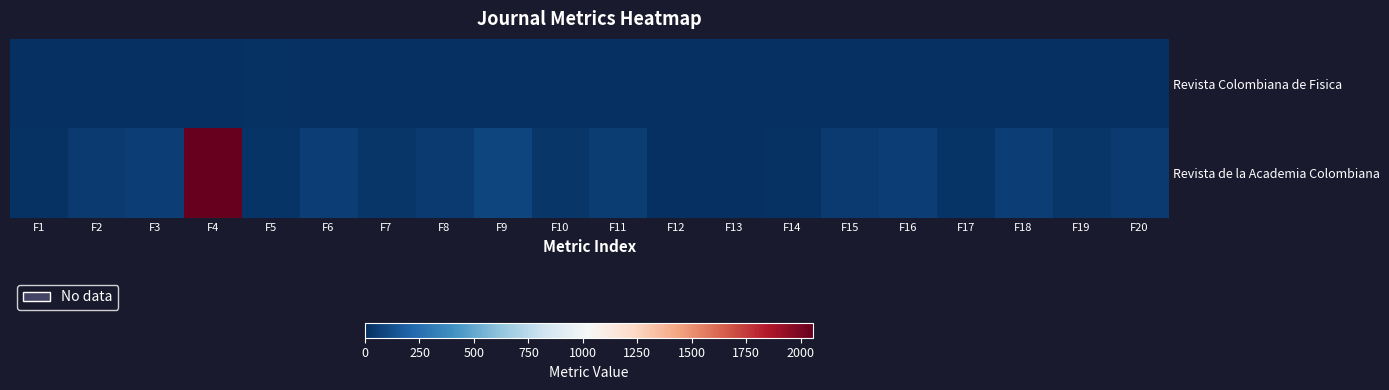

Reading left to right, what are all the values shown in this chart?

Revista Colombiana de Fisica: F1=0	F2=0	F3=1	F4=0	F5=9	F6=0	F7=0	F8=0	F9=0	F10=0	F11=0	F12=0	F13=0	F14=0	F15=0	F16=0	F17=0	F18=0	F19=0	F20=0
Revista de la Academia Colombiana: F1=11	F2=48	F3=60	F4=2057	F5=19	F6=57	F7=32	F8=42	F9=85	F10=29	F11=52	F12=0	F13=0	F14=11	F15=48	F16=60	F17=19	F18=57	F19=32	F20=42